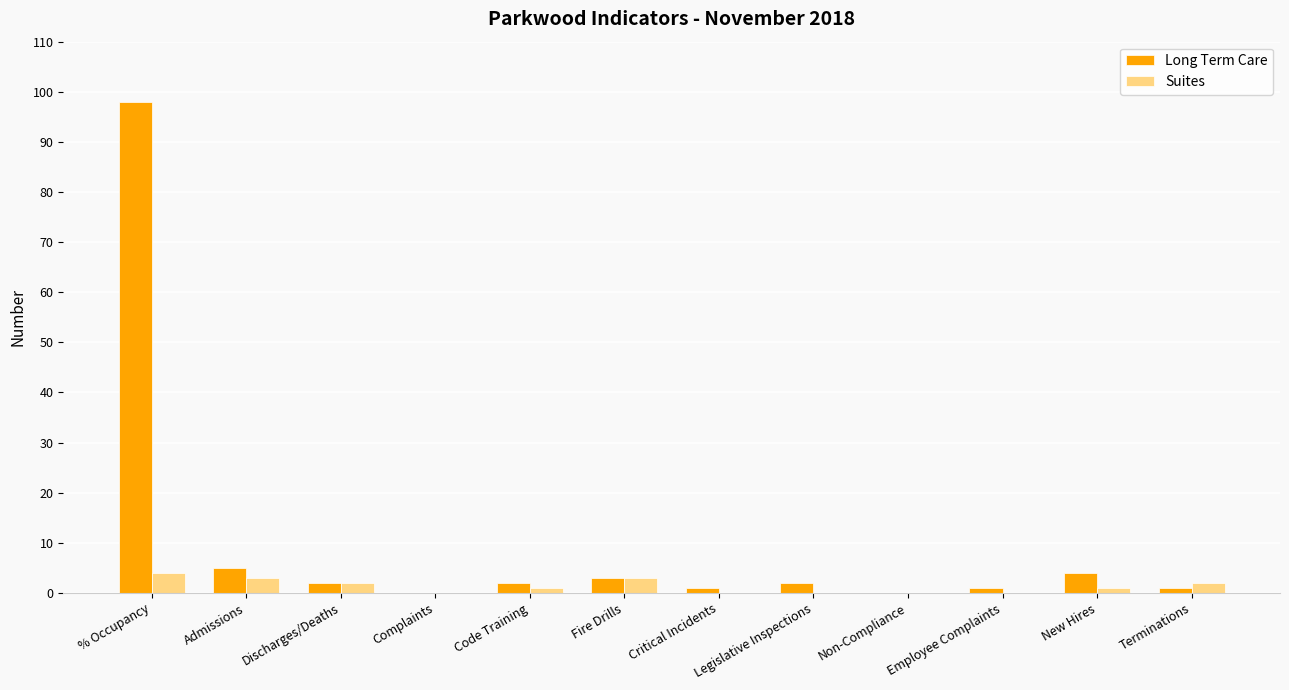

What is the maximum value for Suites?

4